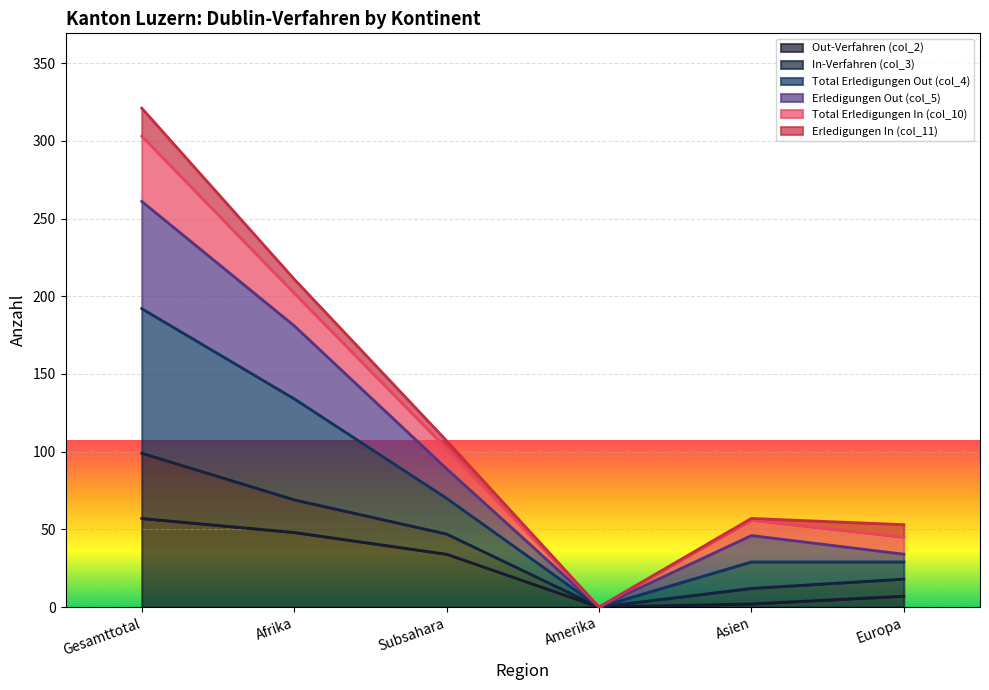

True or false: Total Erledigungen Out (col_4) and Out-Verfahren (col_2) cross at least once.

False